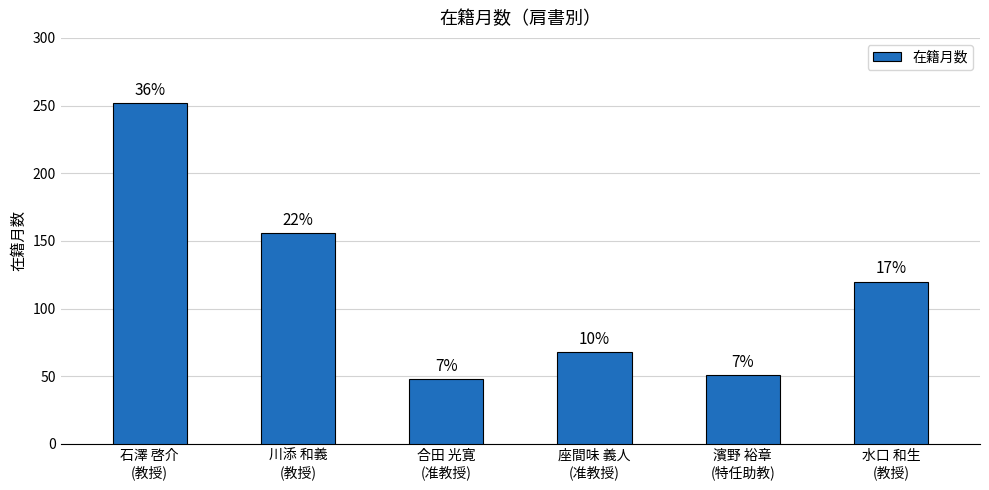

Does the chart contain any negative values?

No